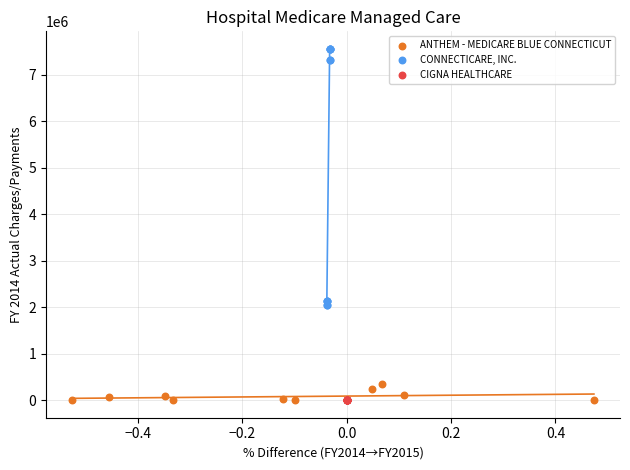

Which series reaches the maximum Y coordinate?

CONNECTICARE, INC.